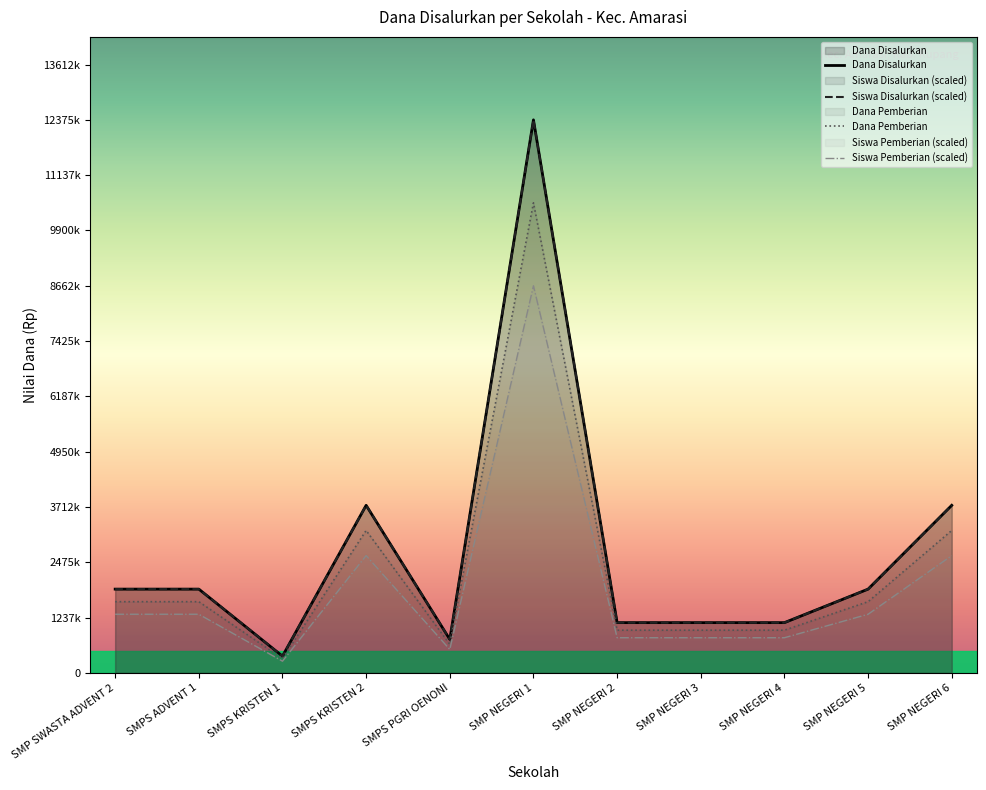

At which label does Dana Disalurkan reach its peak?

SMP NEGERI 1